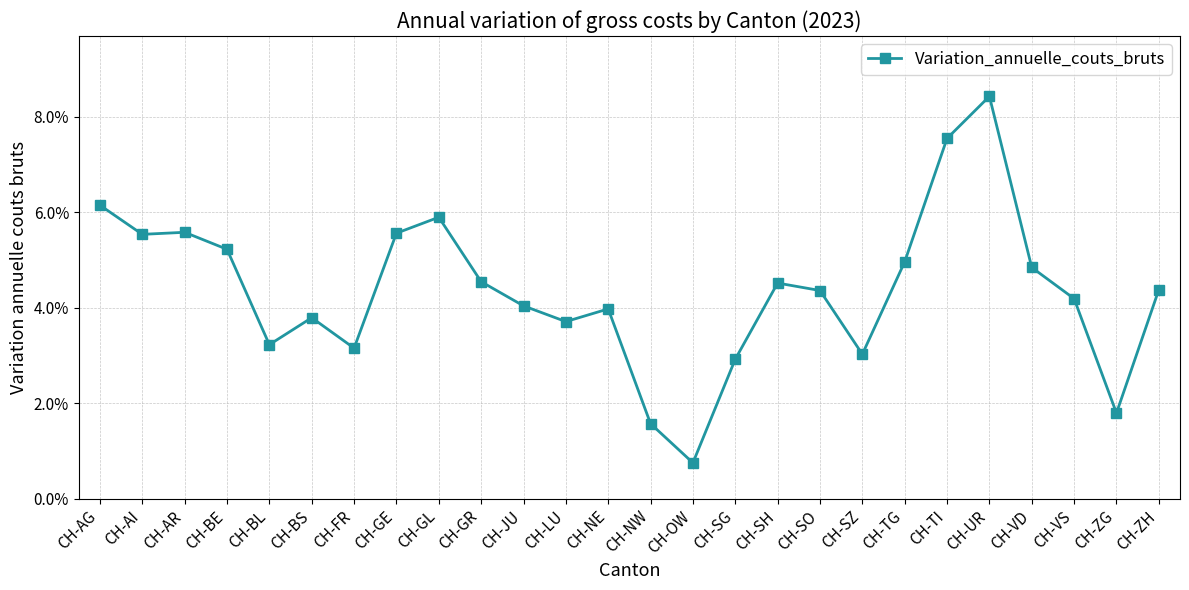

What is the label of the 11th point from the left?

CH-JU